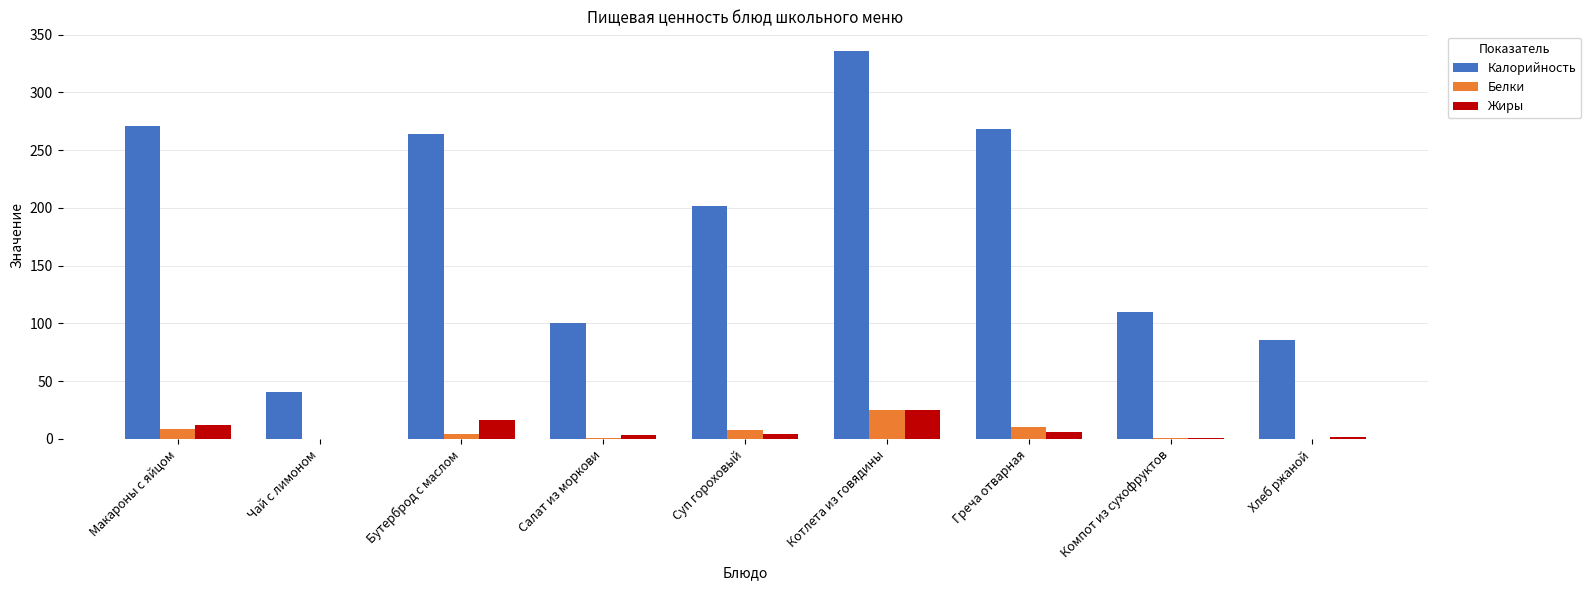

What is the sum of all Калорийность values?

1678.0